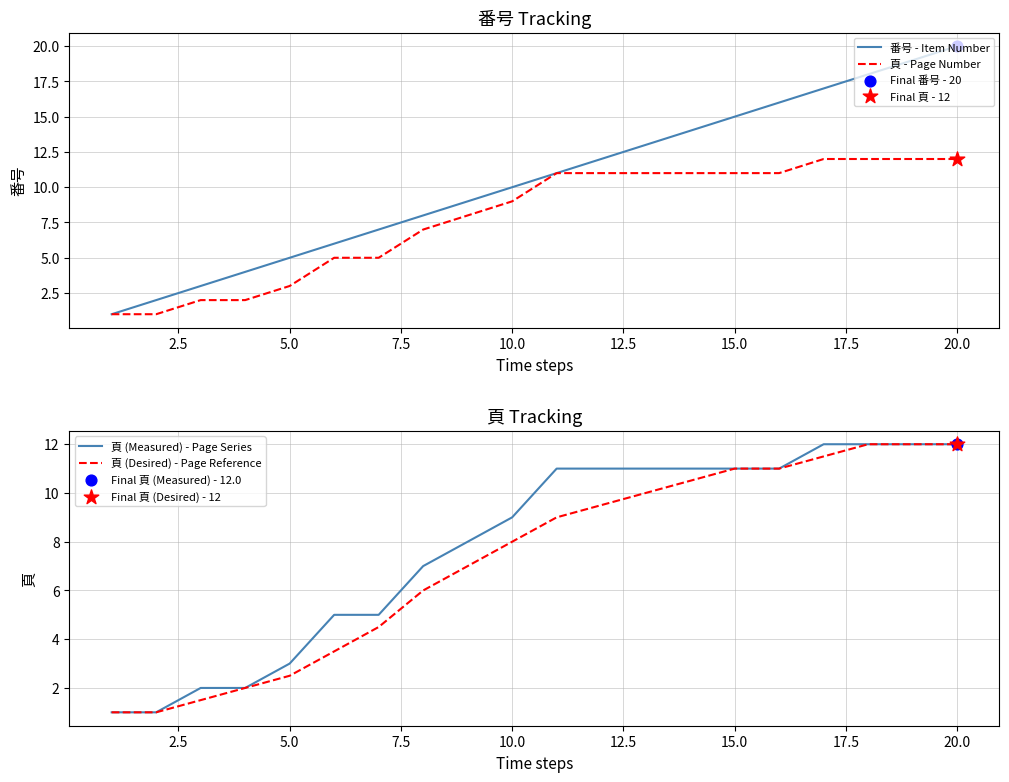

Which series has the widest spread of Y values?

番号 - Item Number